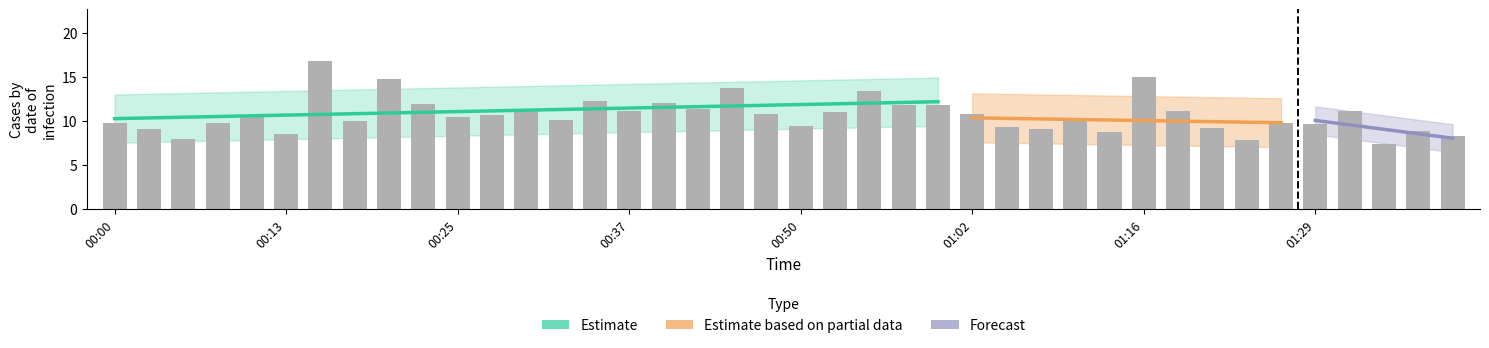

At which category does the chart reach its peak across all series?

00:15